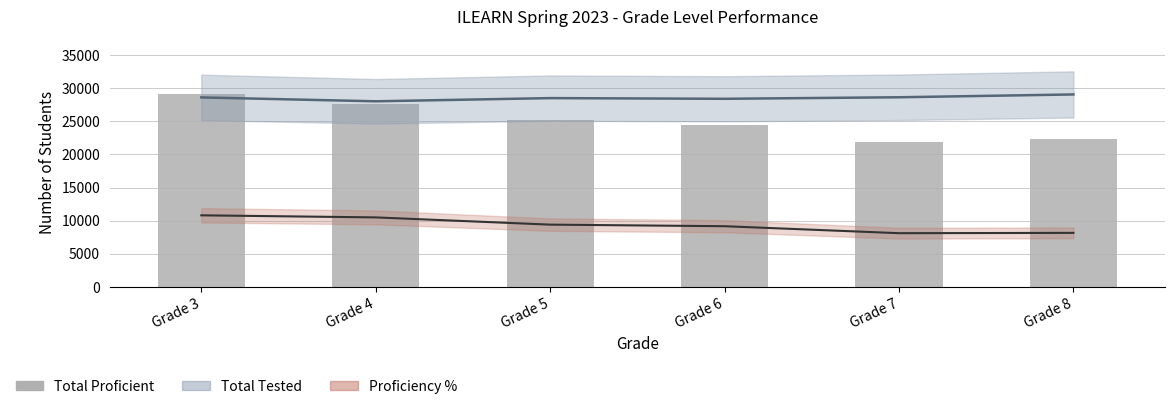

The chart shows a value of 29070 at Grade 3. True or false?

True